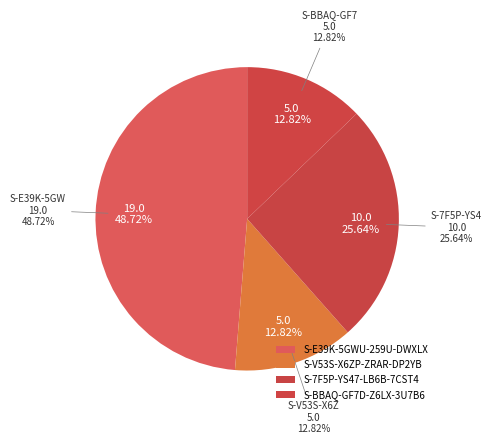

Which slice is the smallest?

S-V53S-X6ZP-ZRAR-DP2YB